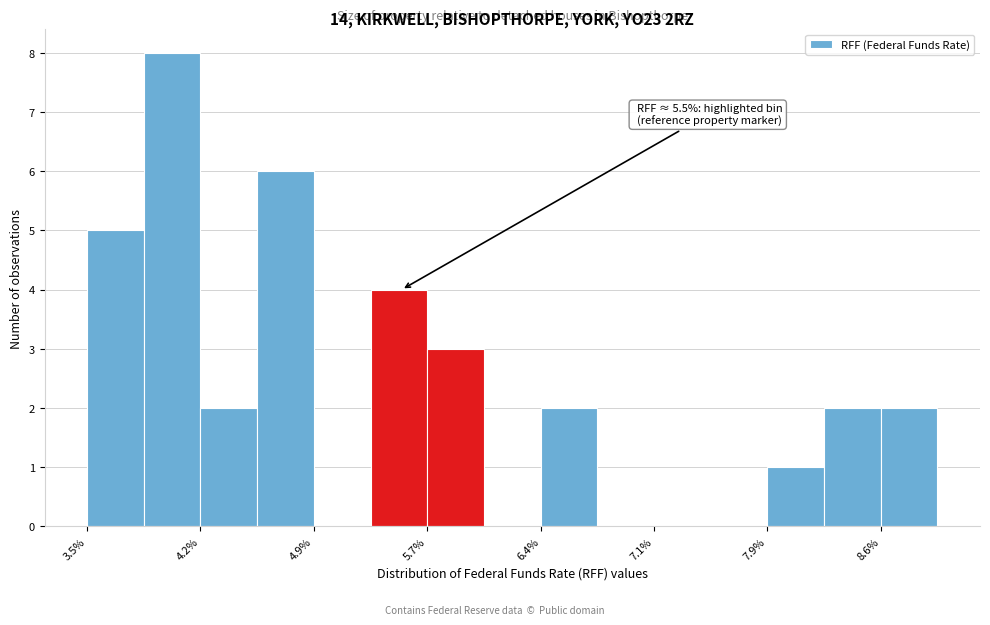

Read against the x-axis, roughly where is the centre of the tallest bar?

4.0